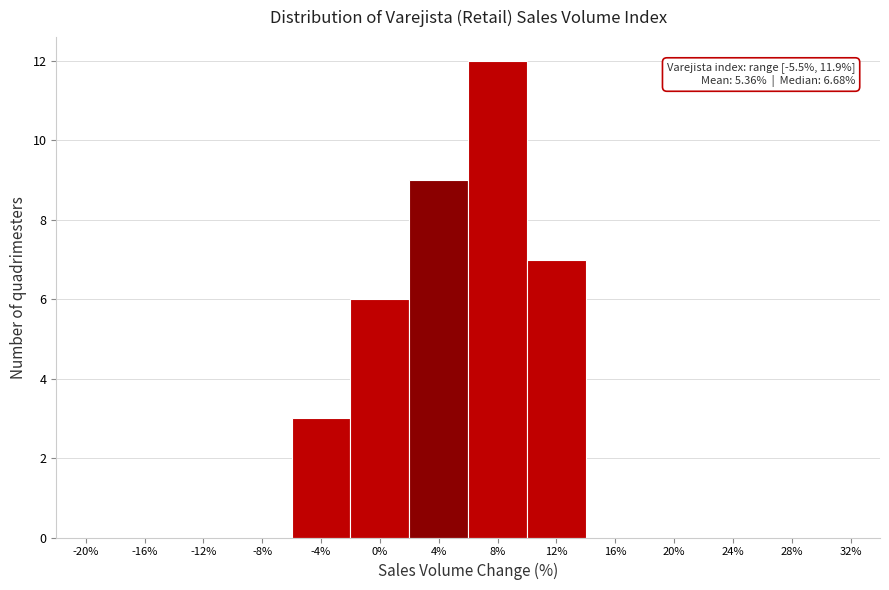

Over which range of the x-axis is the bar tallest?

6 to 10